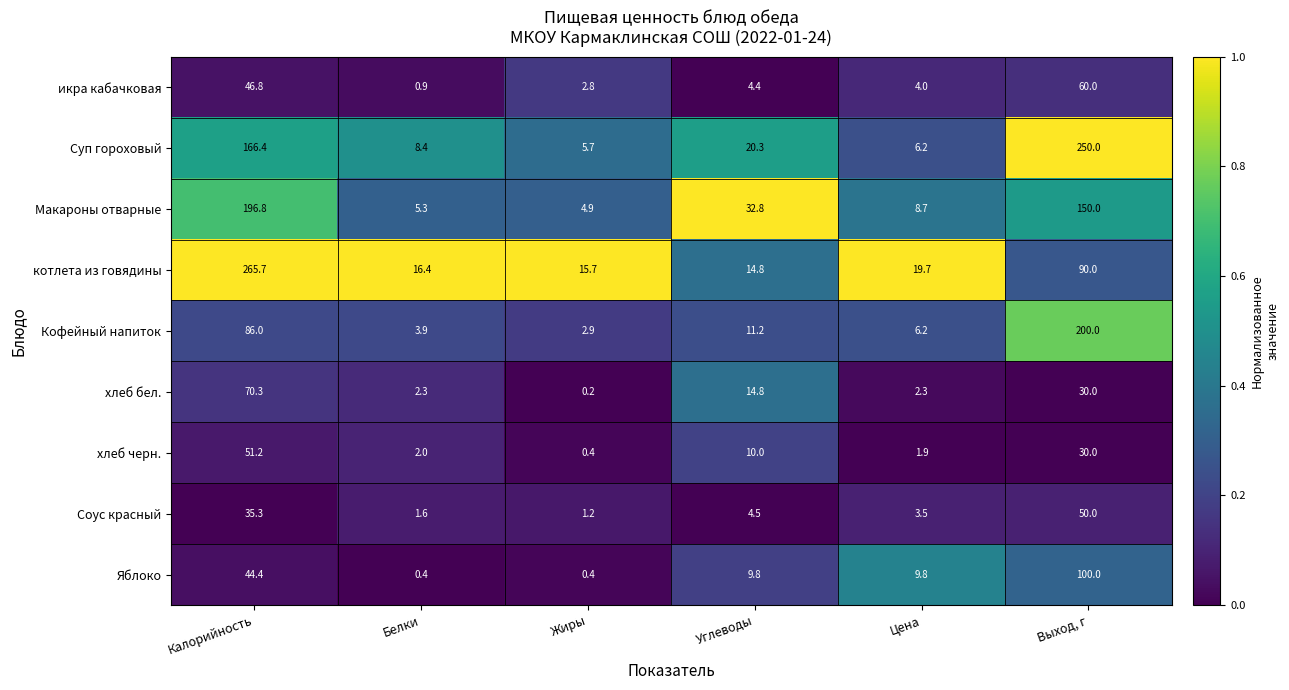

List the series in order of their peak value, highest first.

котлета из говядины, Суп гороховый, Кофейный напиток, Макароны отварные, Яблоко, хлеб бел., икра кабачковая, хлеб черн., Соус красный